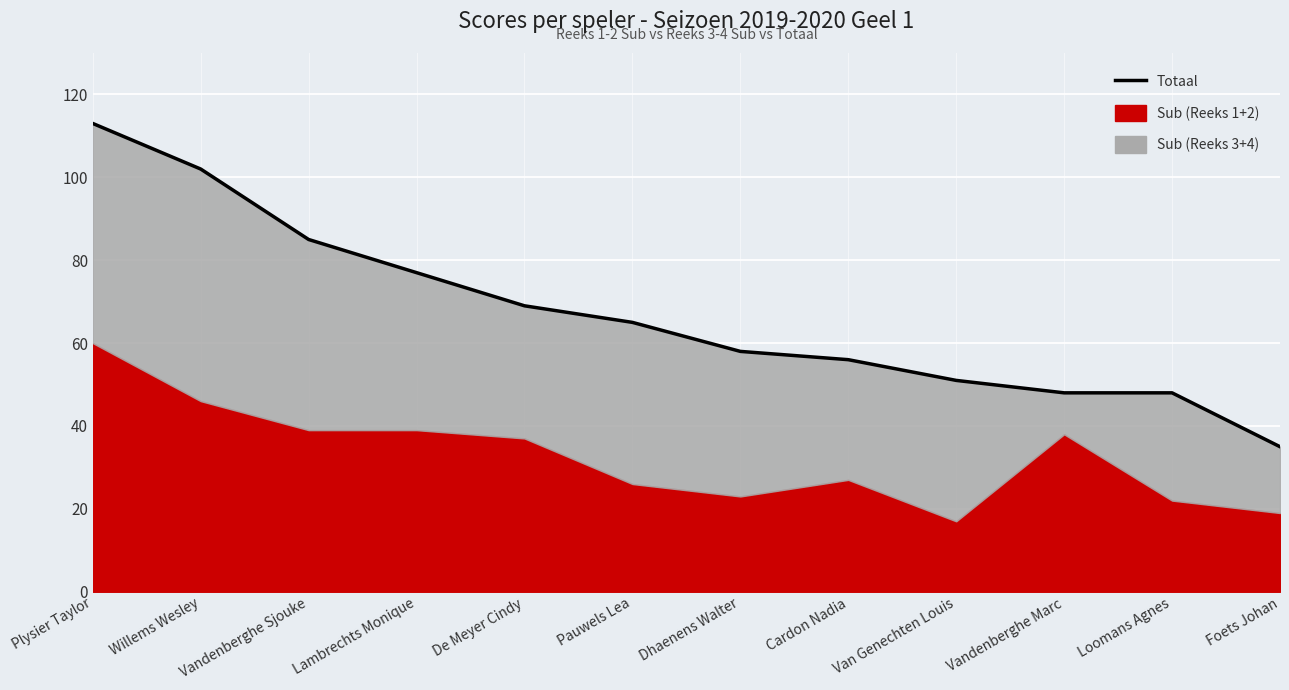

Count the number of values greater than 65.

5